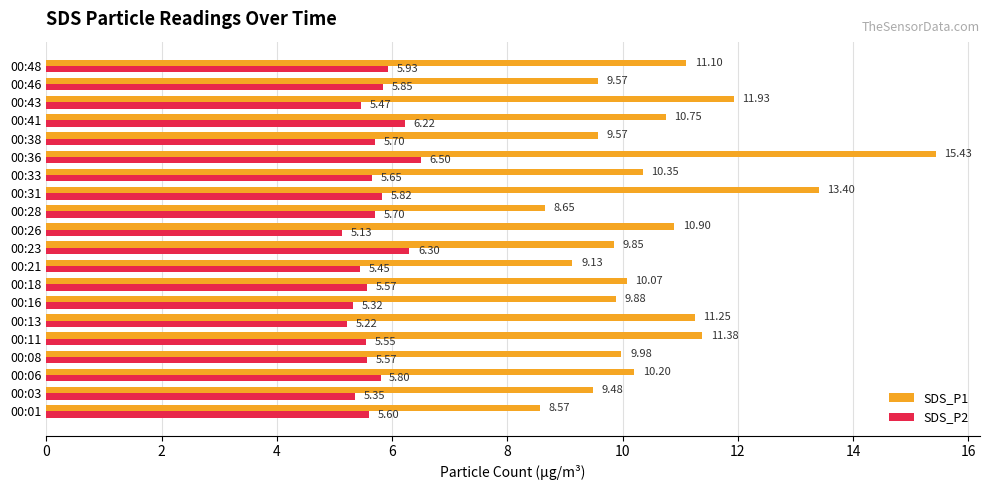

Which series has the largest range (max minus min)?

SDS_P1